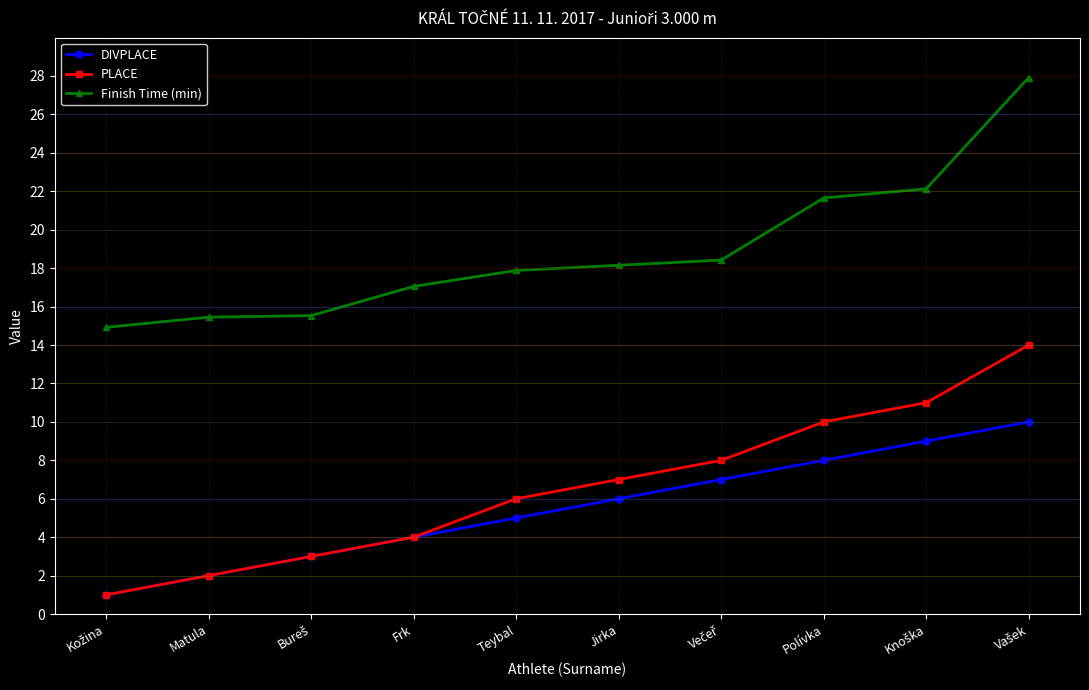

Rank the series by their maximum value, from highest to lowest.

Finish Time (min), PLACE, DIVPLACE